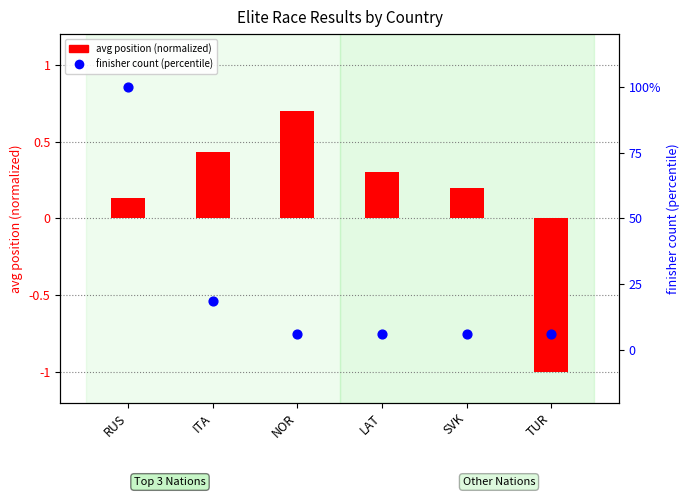

Which series reaches the minimum Y coordinate?

avg position (normalized)